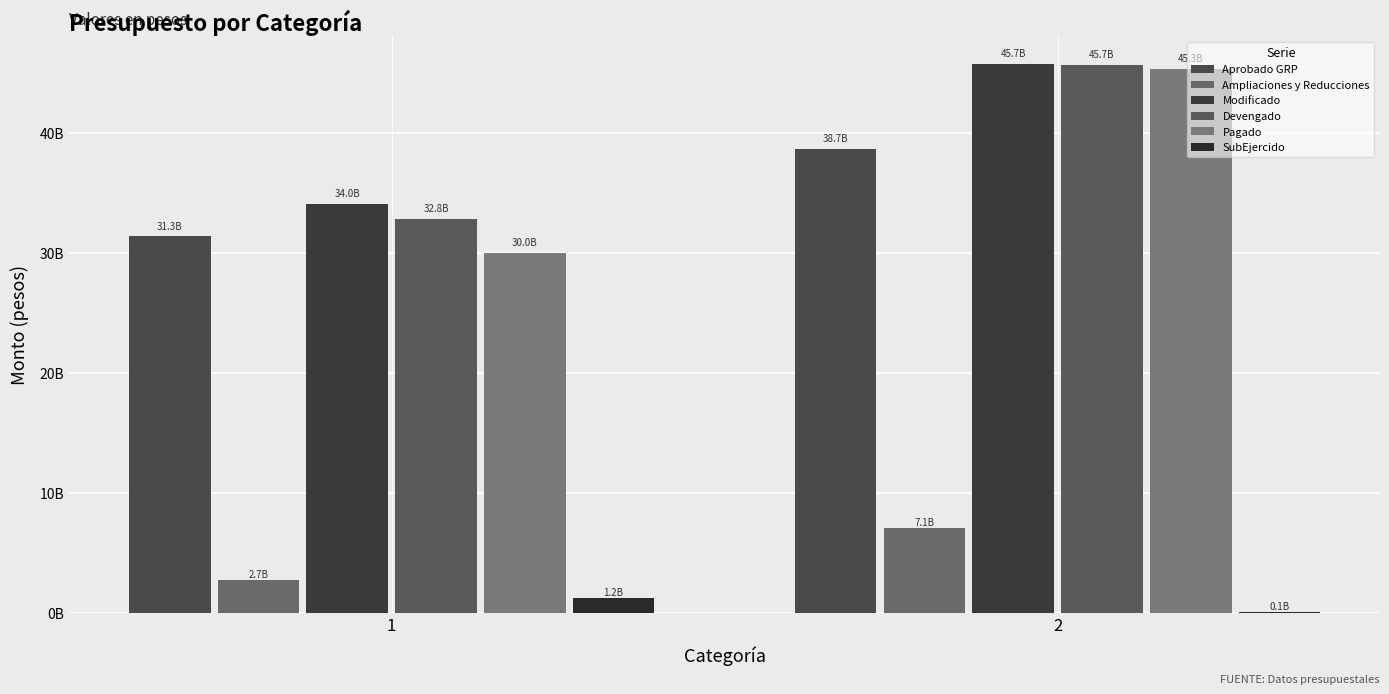

How many categories are shown in the chart?

2